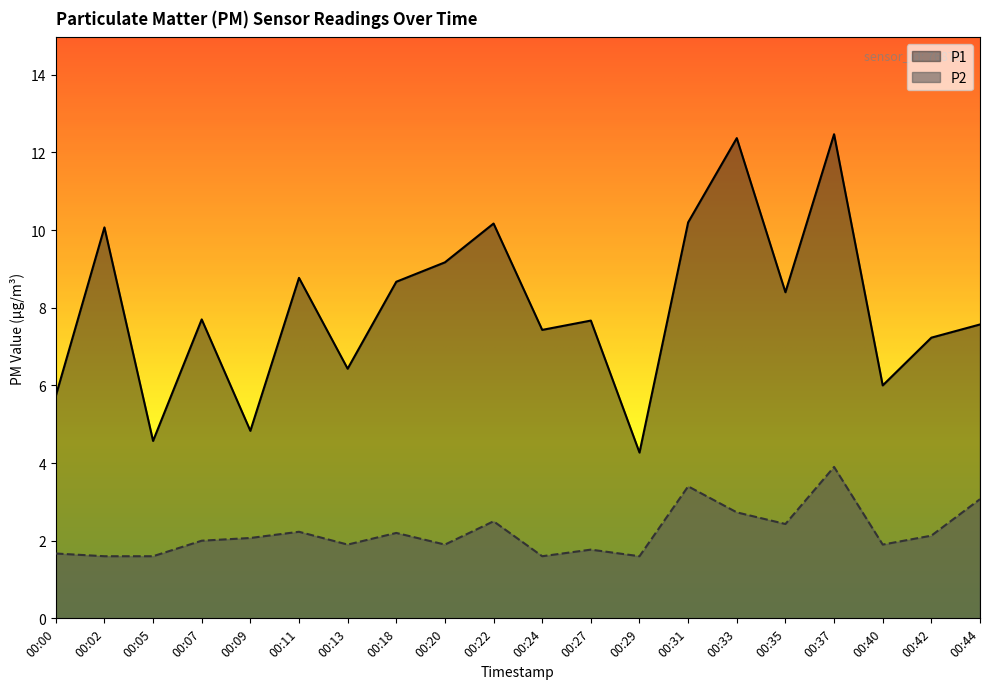

Reading left to right, what are all the values shown in this chart?

P1: 5.7	10.1	4.6	7.7	4.8	8.8	6.4	8.7	9.2	10.2	7.4	7.7	4.3	10.2	12.4	8.4	12.5	6.0	7.2	7.6
P2: 1.7	1.6	1.6	2.0	2.1	2.2	1.9	2.2	1.9	2.5	1.6	1.8	1.6	3.4	2.7	2.4	3.9	1.9	2.1	3.1